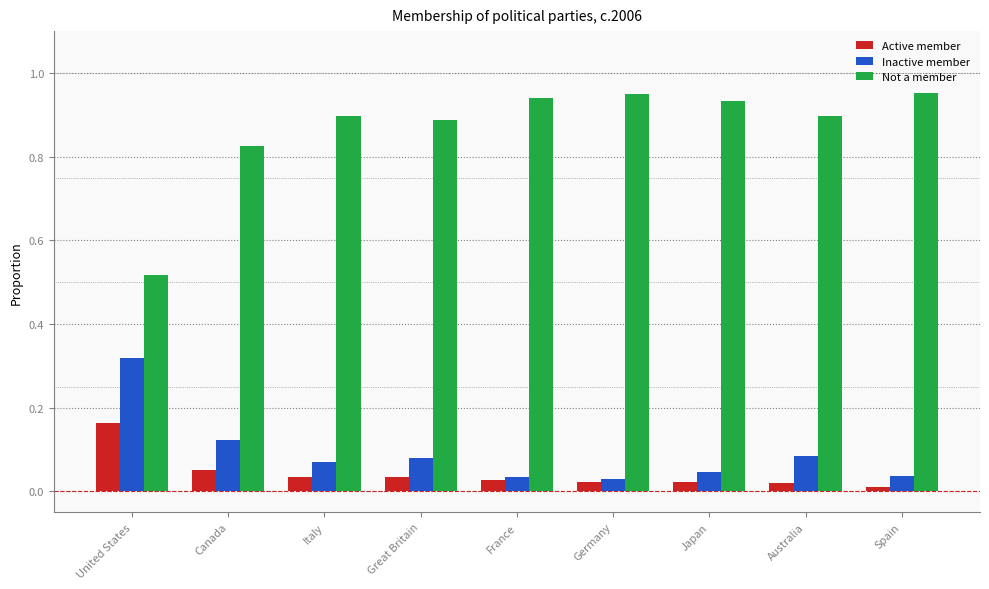

Is the value of Not a member at United States greater than the value of Active member at France?

Yes